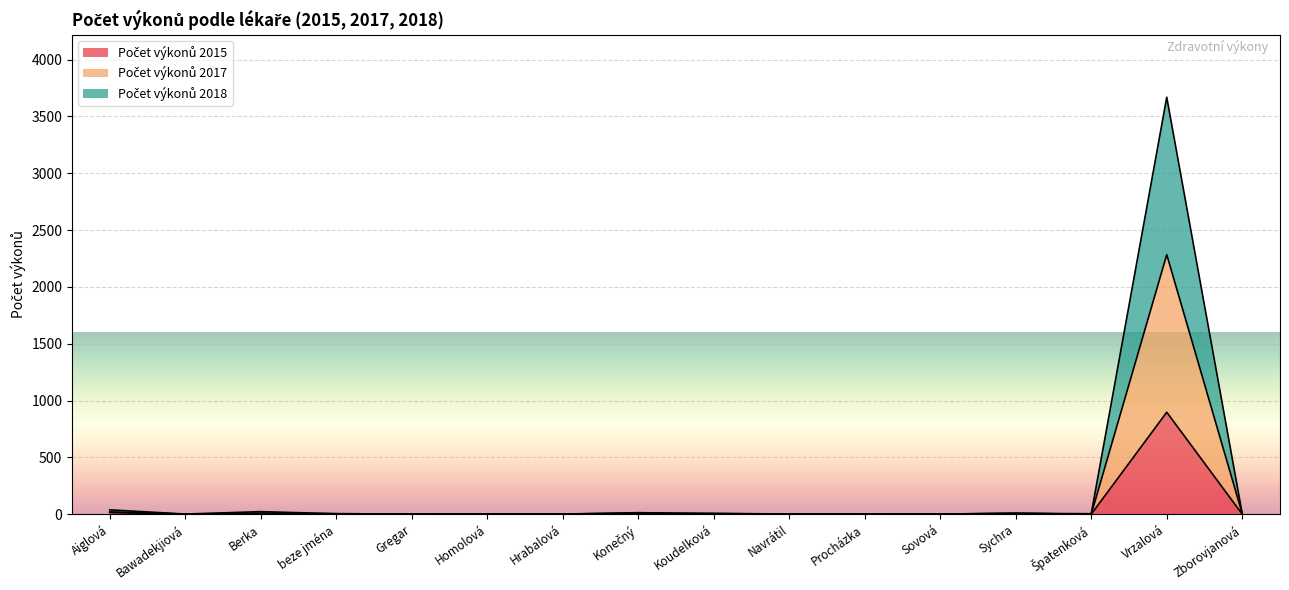

How many interior local peaks does the Počet výkonů 2015 series have?

4